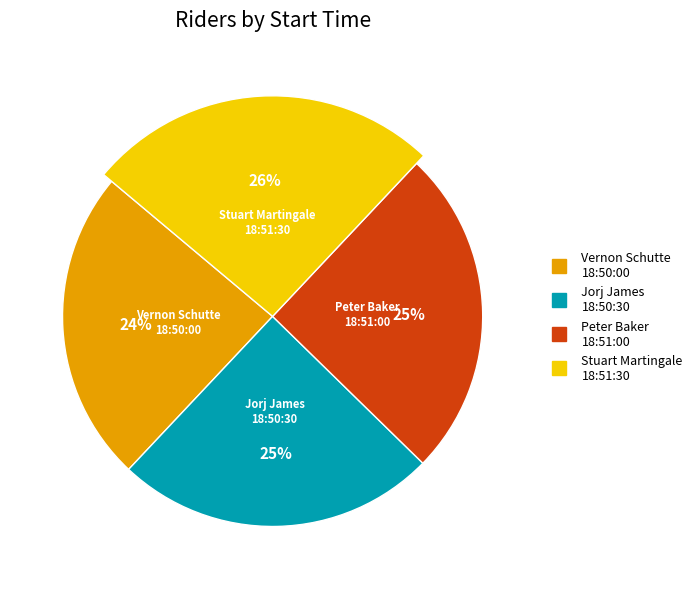

What is the largest slice in the pie chart?

Stuart Martingale
18:51:30